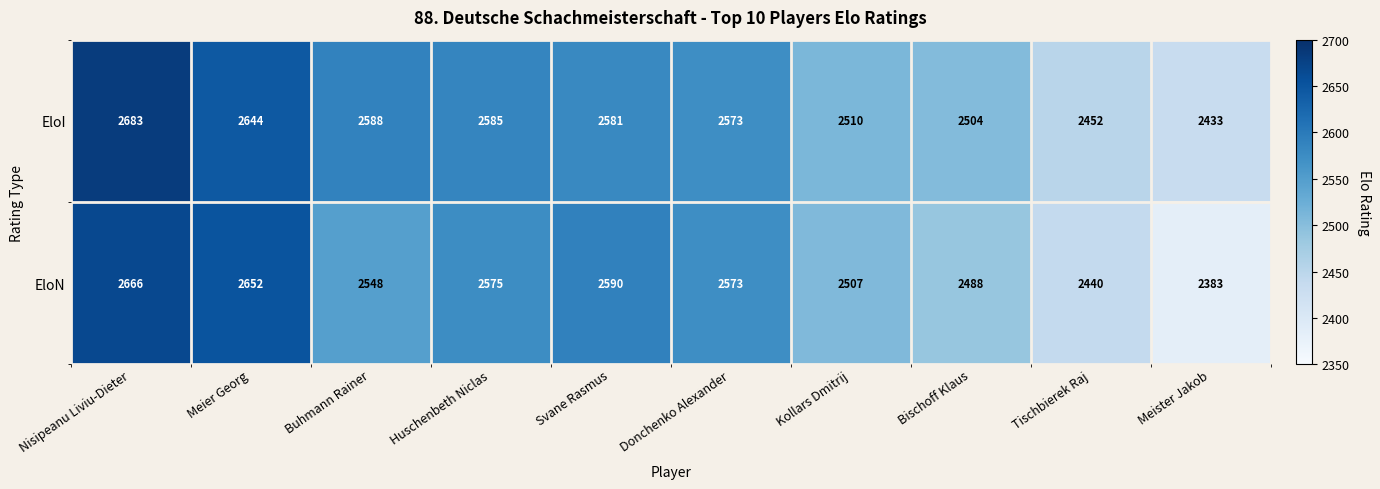

What is the difference between the maximum and minimum values in the EloI series?

250